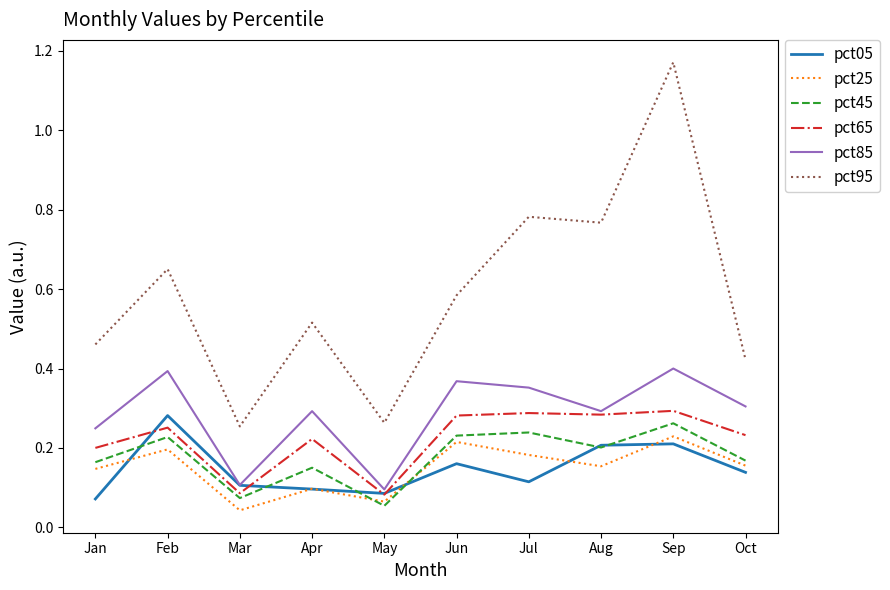

Is the value of pct05 at Sep greater than the value of pct25 at Jul?

Yes